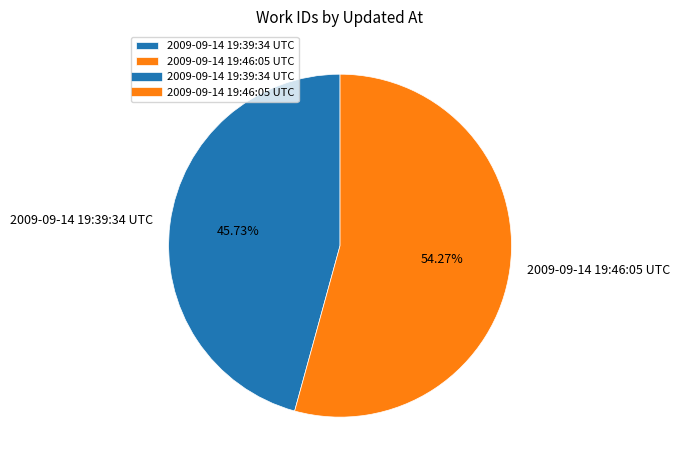

Which category has the smallest portion of the pie?

2009-09-14 19:39:34 UTC